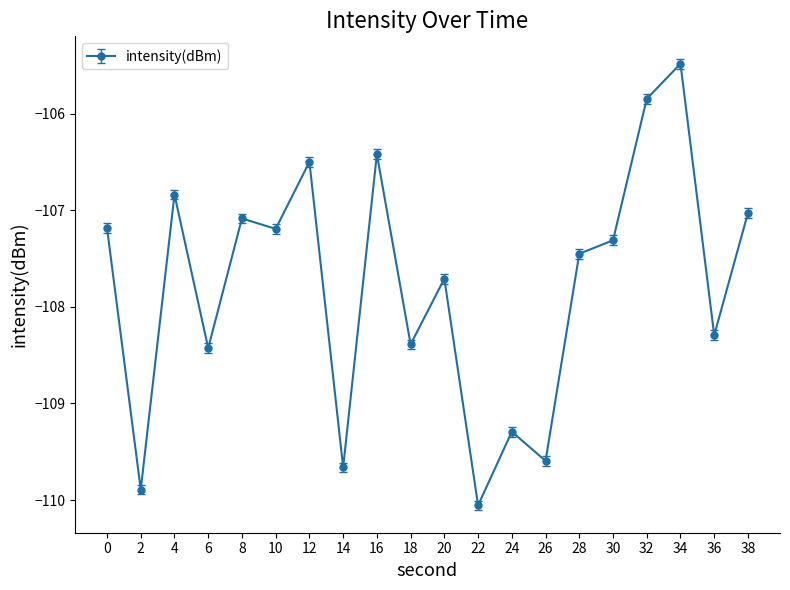

What is the maximum value shown in the chart?

-105.5